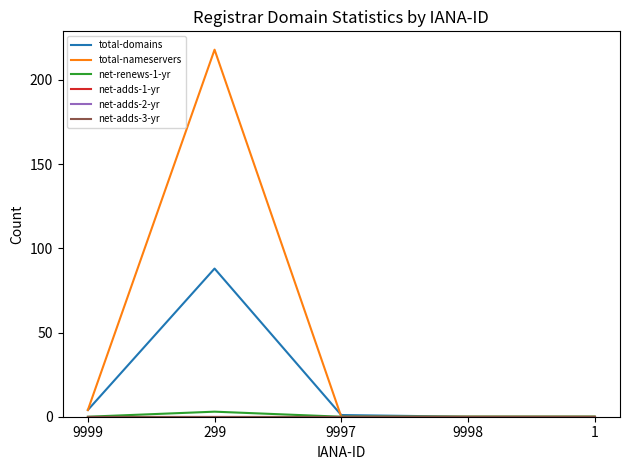

Is this an area chart (filled region under the line)?

No